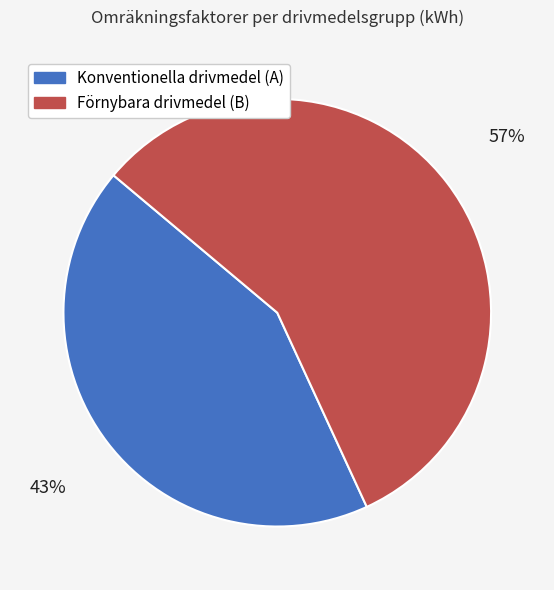

Which has a higher value, Förnybara drivmedel (B) or Konventionella drivmedel (A)?

Förnybara drivmedel (B)